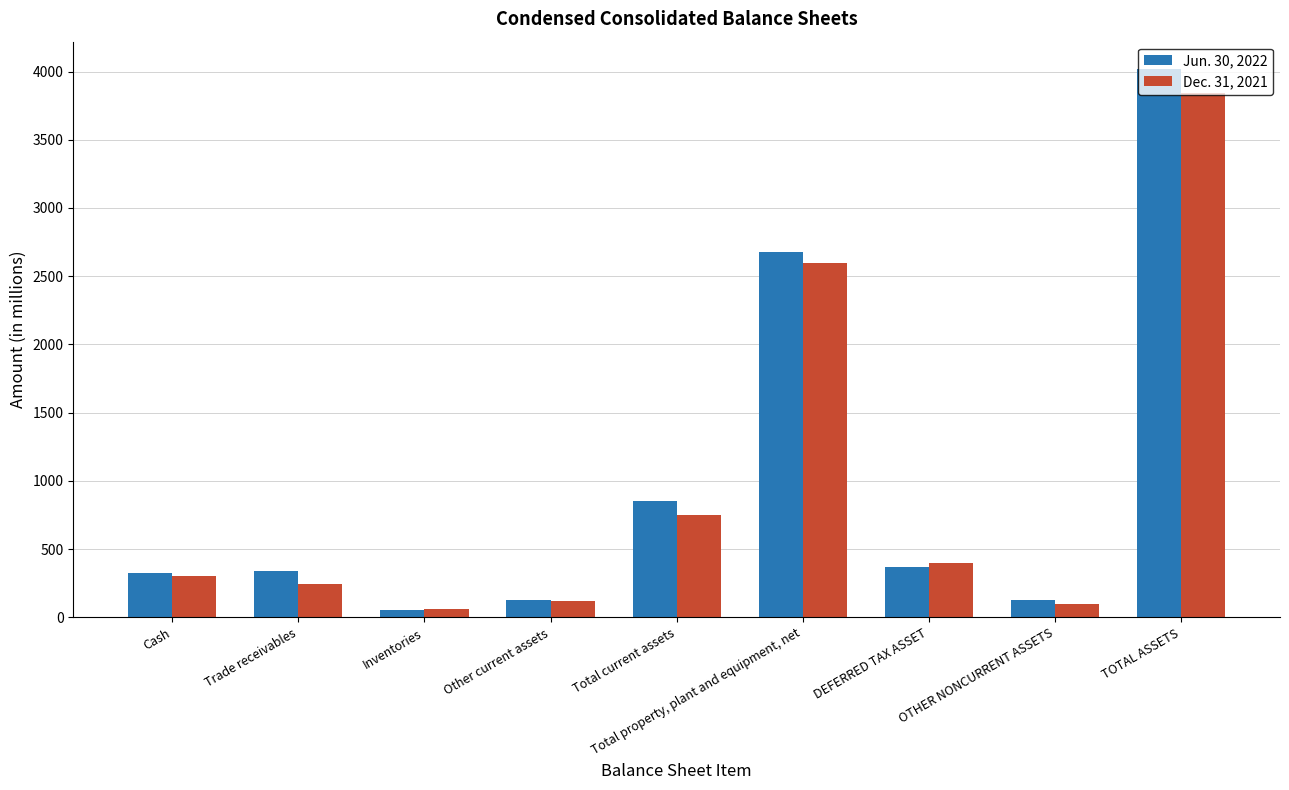

The Dec. 31, 2021 series shows 396 at DEFERRED TAX ASSET. True or false?

True